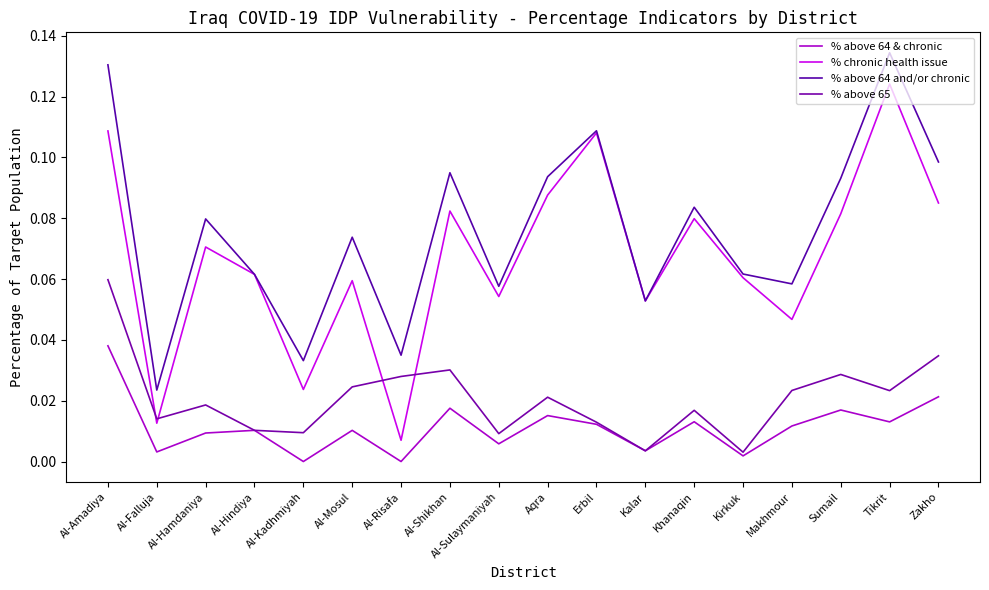

True or false: % above 64 & chronic and % above 64 and/or chronic intersect in this chart.

False